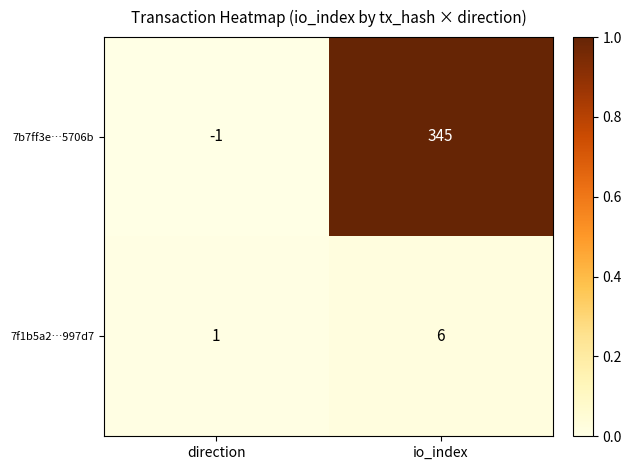

List the series in order of their peak value, lowest first.

7f1b5a2…997d7, 7b7ff3e…5706b